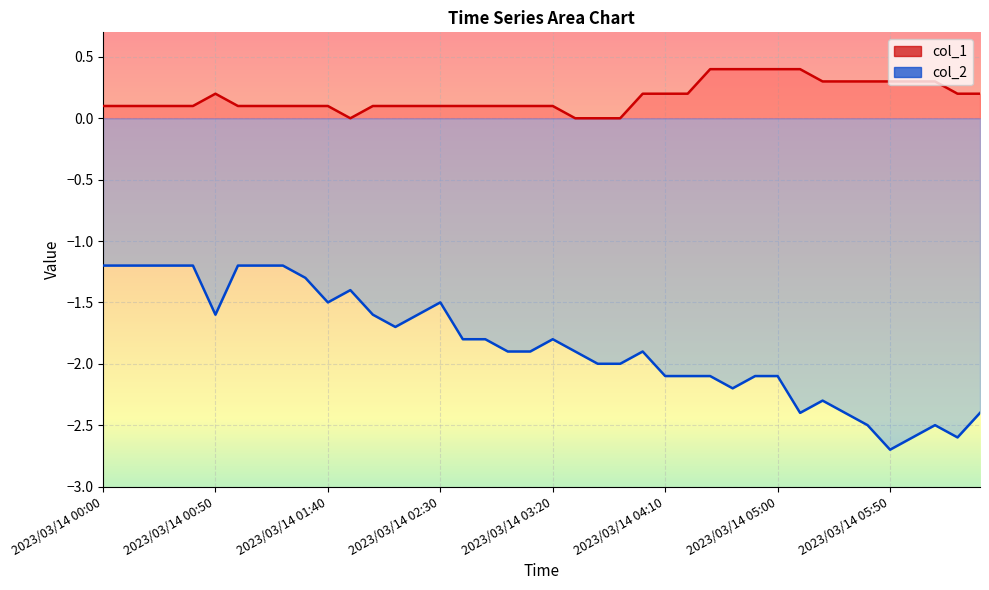

What position from the left is 2023/03/14 02:40?

17